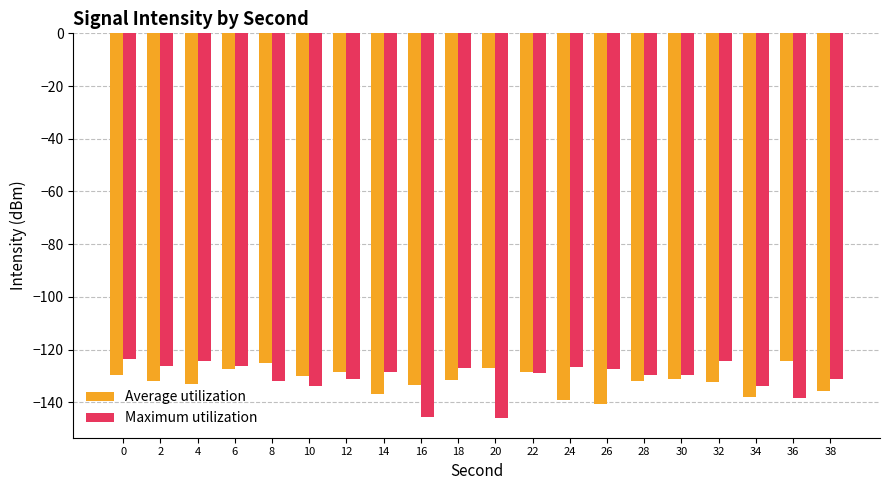

What is the total value across all series at 36?

-262.7